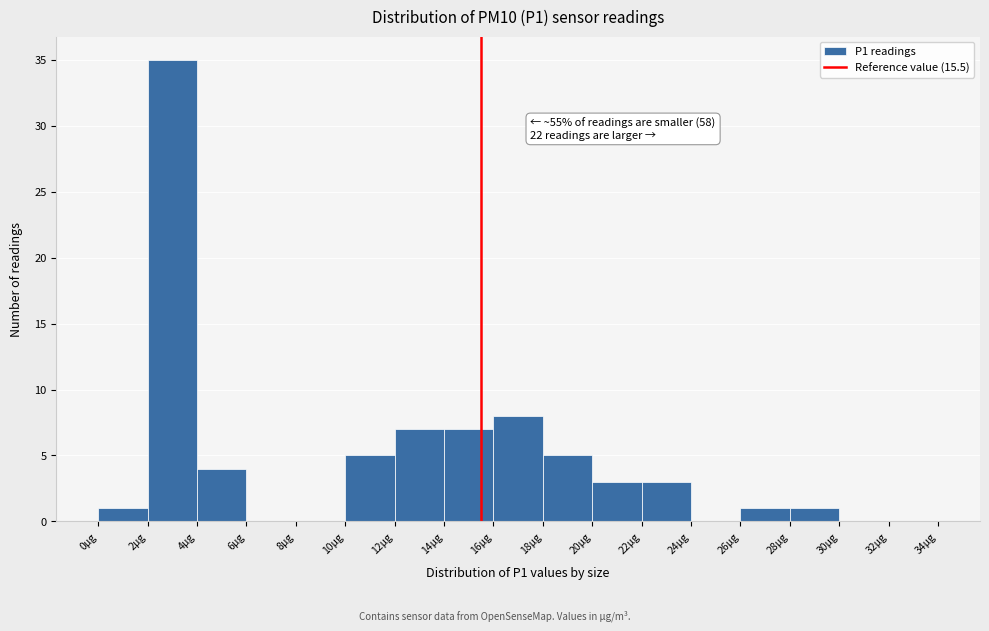

Which range on the x-axis has the tallest bar?

2 to 4